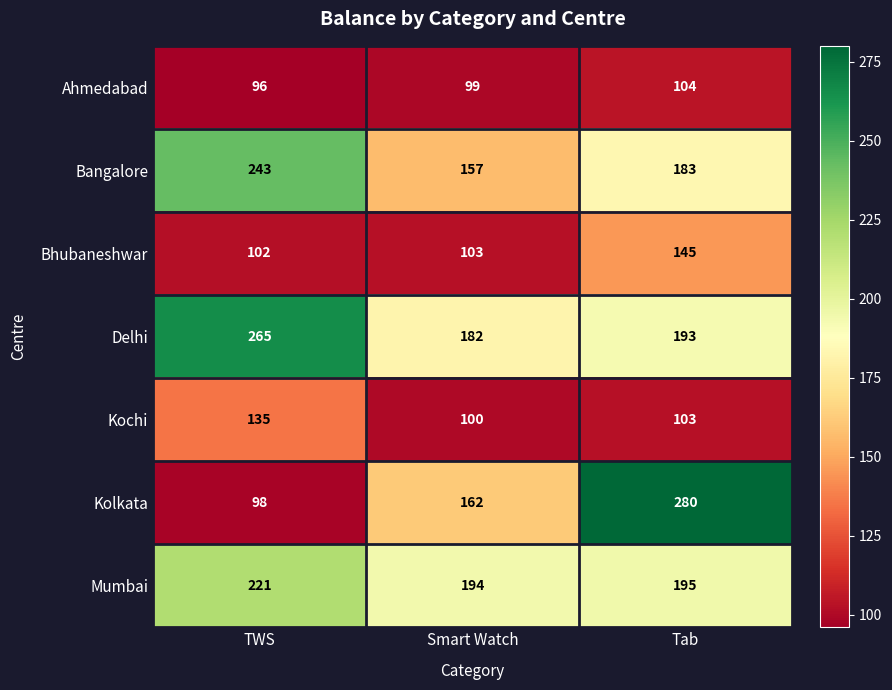

What is the average value of the Kochi series?

113